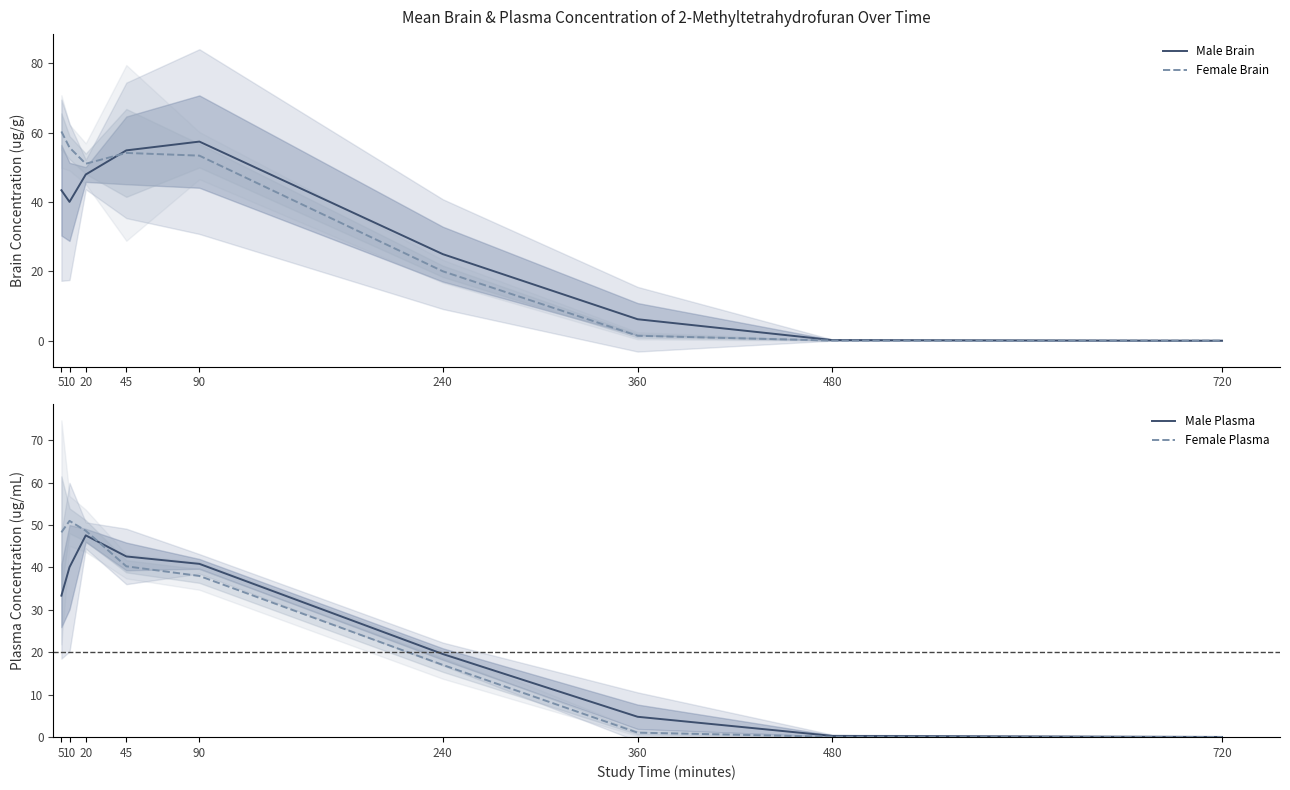

Is this an area chart (filled region under the line)?

No